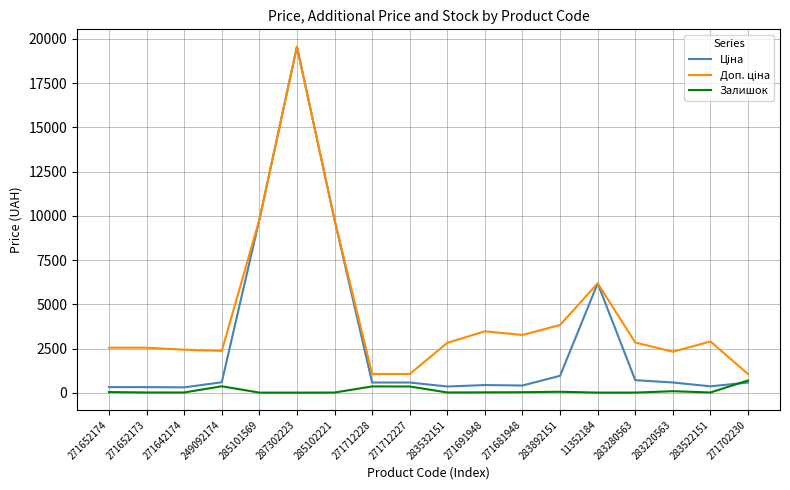

What is the maximum value for Залишок?

694.0